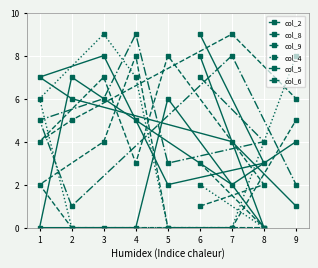

Which category has the lowest value in the col_9 series?

2